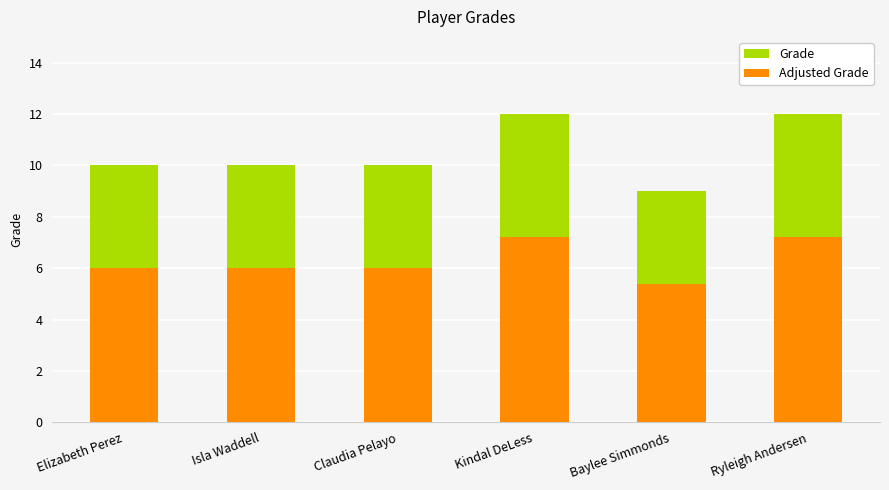

Count the Grade values in the range 10 to 12.

5